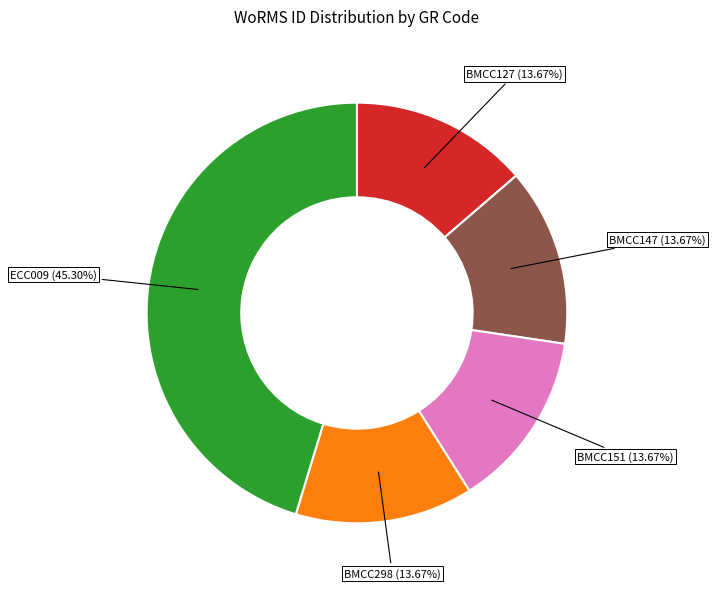

True or false: ECC009 accounts for 45% of the total.

True